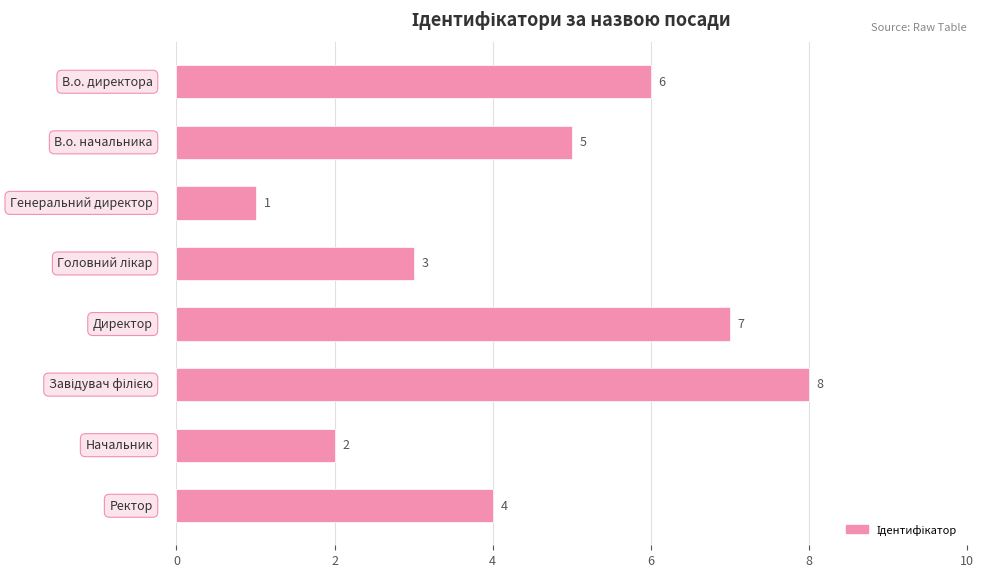

What is the greatest value displayed?

8